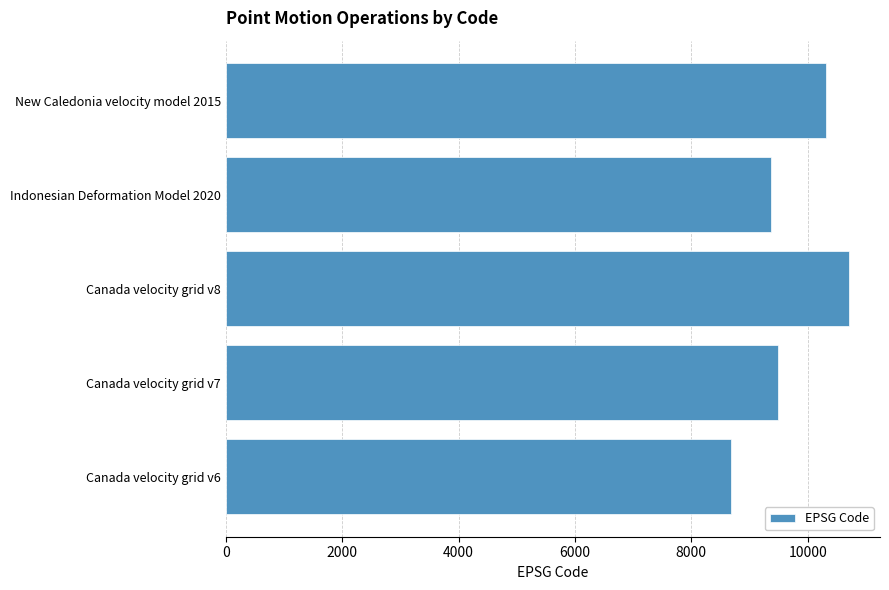

What is the sum of all values?

48564